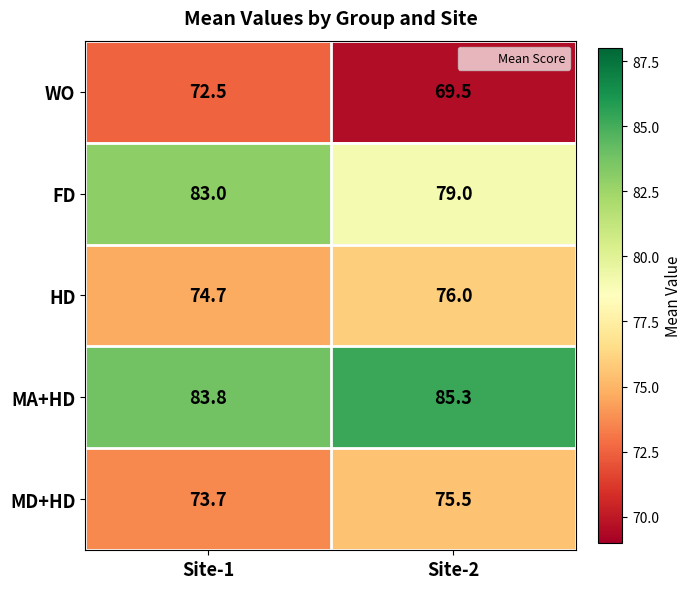

At which category is the sum across all series the highest?

Site-1